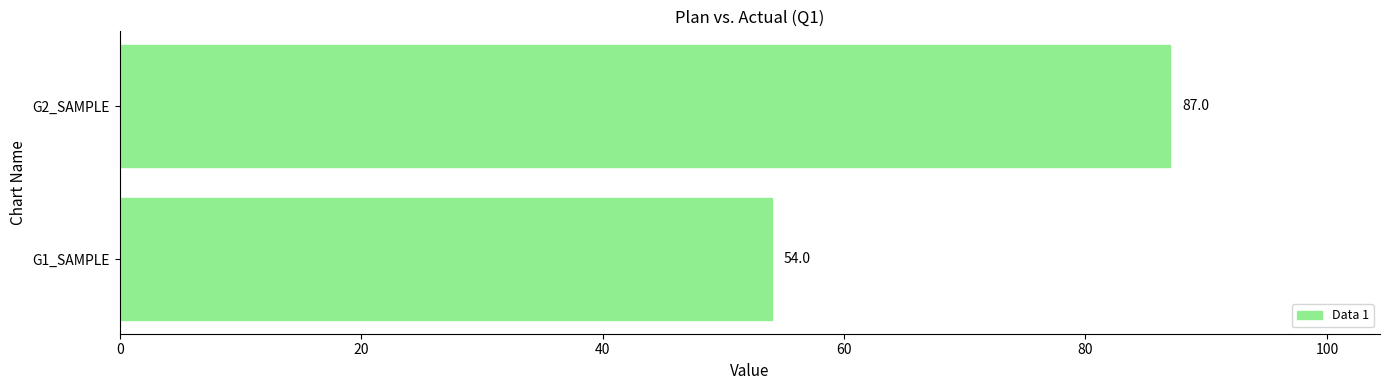

What is the sum of the values at G2_SAMPLE and G1_SAMPLE?

141